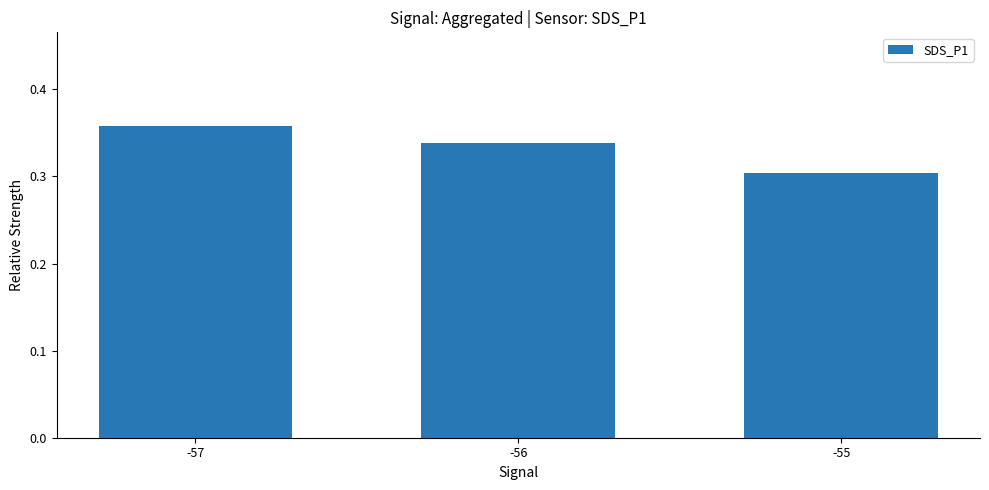

What is the change in value from -57 to -55?

-0.1